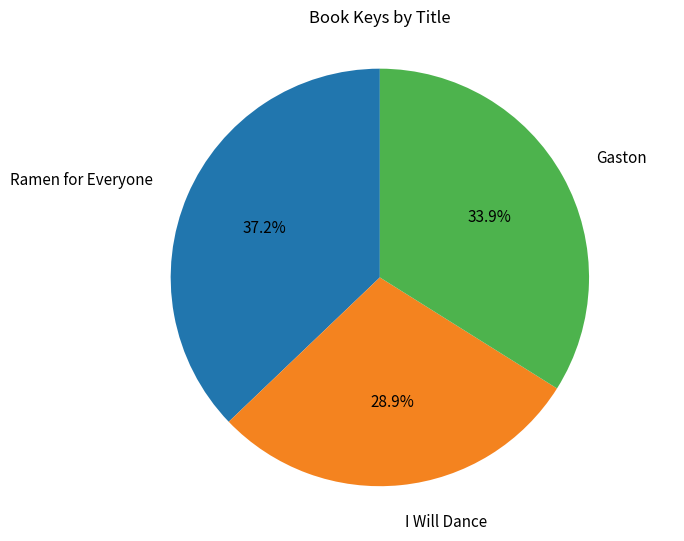

Count the number of slices in the pie.

3